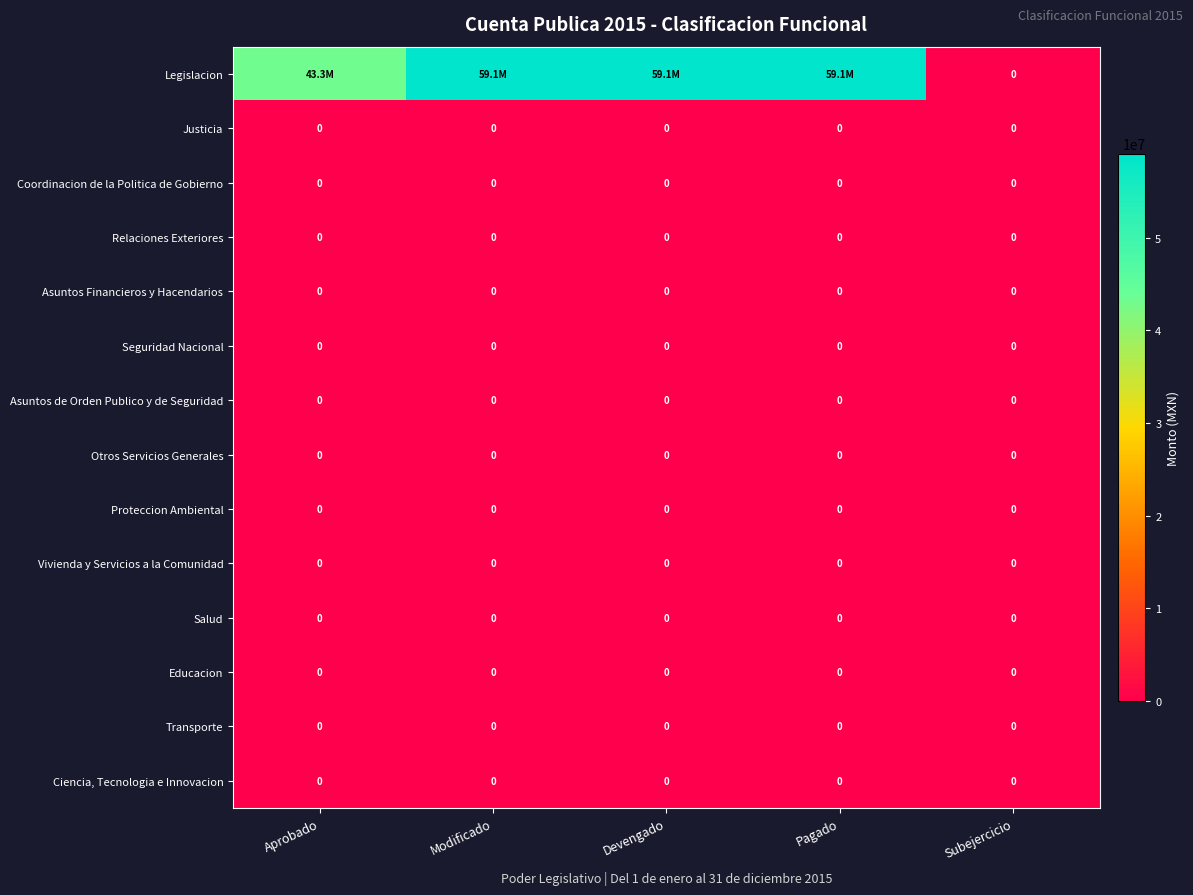

At how many categories does at least one series exceed 2916536?

4